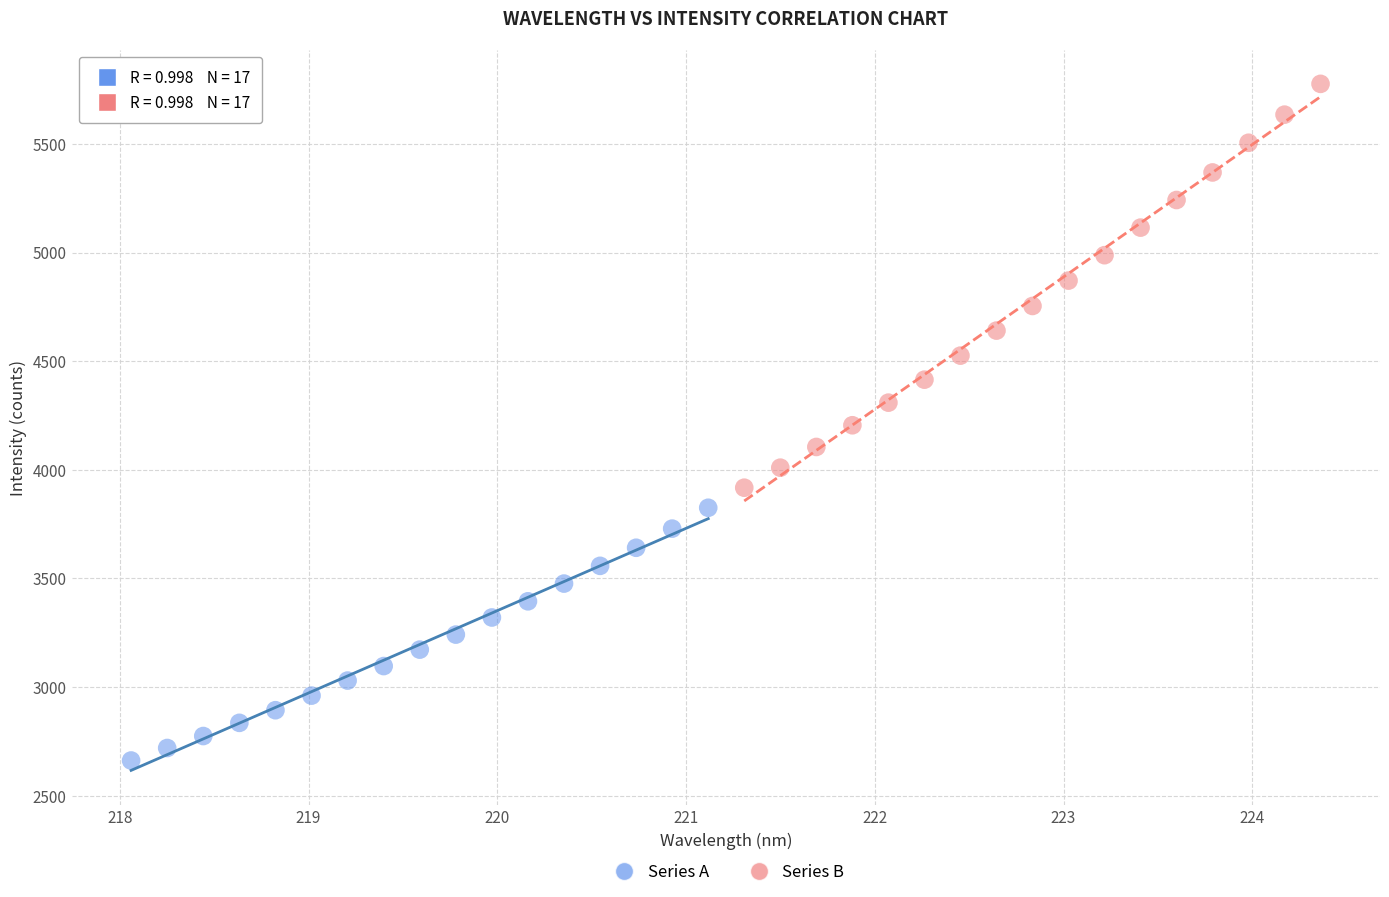

Which series contains the lowest Y value?

Series A